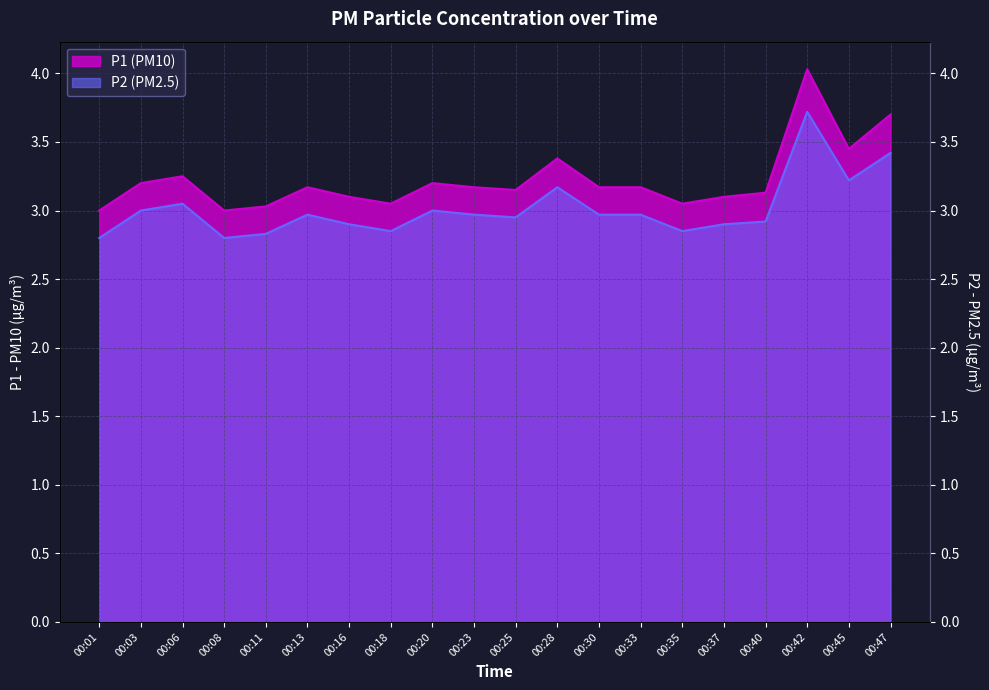

Which category has the lowest value in the P2 series?

00:01